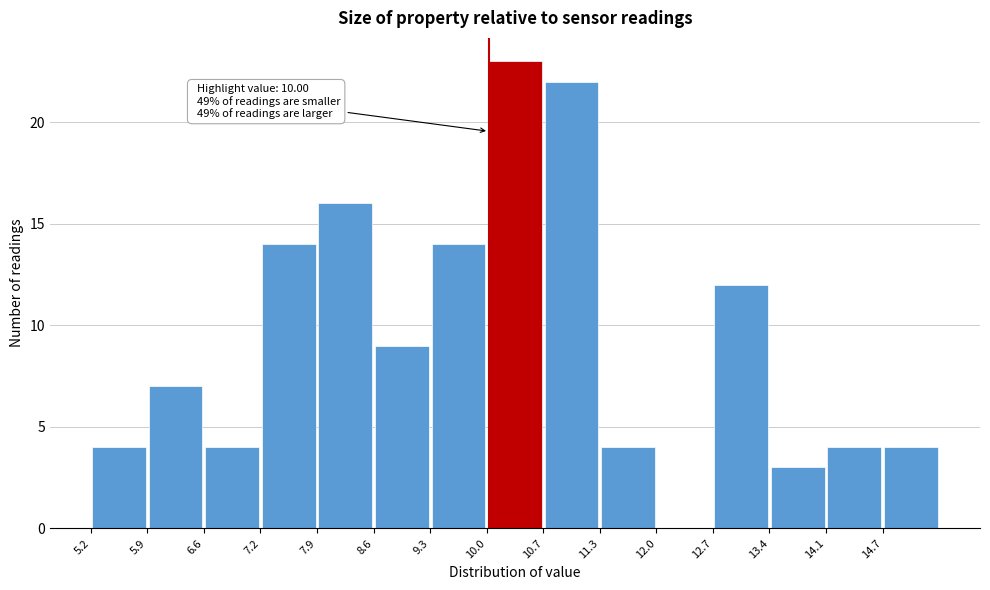

Over which range of the x-axis is the bar tallest?

10.0 to 10.7